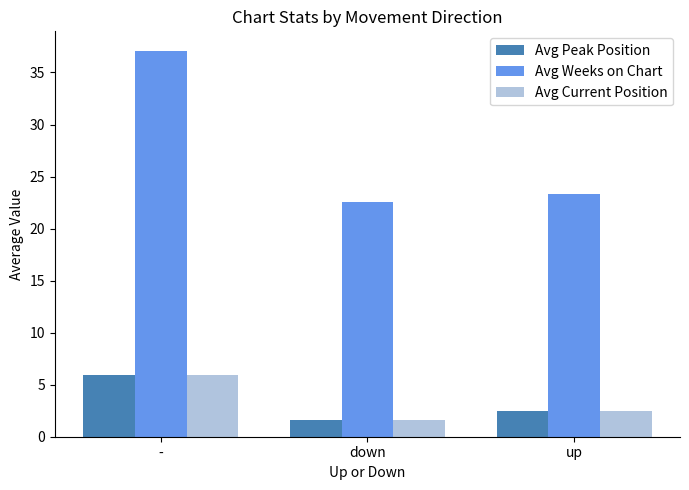

At which category is the sum across all series the highest?

-